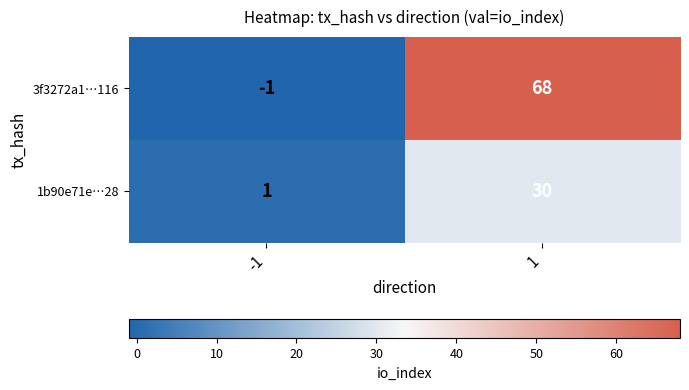

What is the greatest value displayed?

68